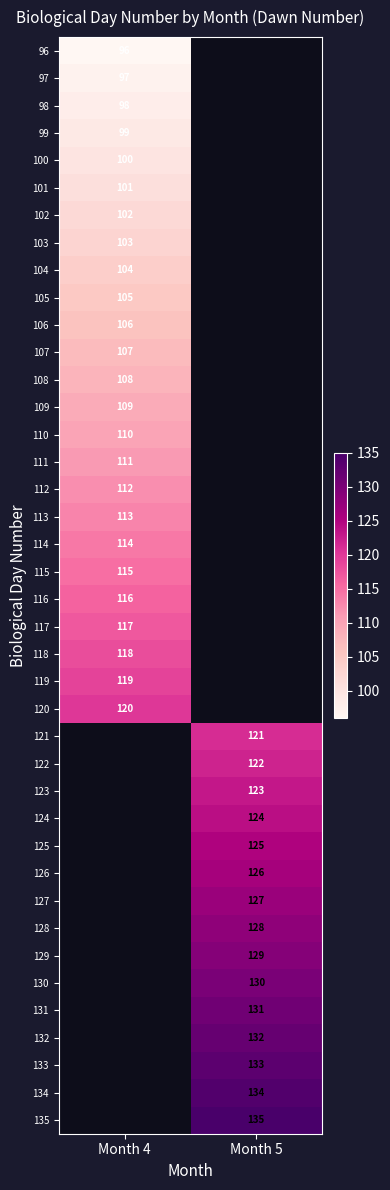

Is the value of 123 at Month 5 greater than the value of 130 at Month 5?

No